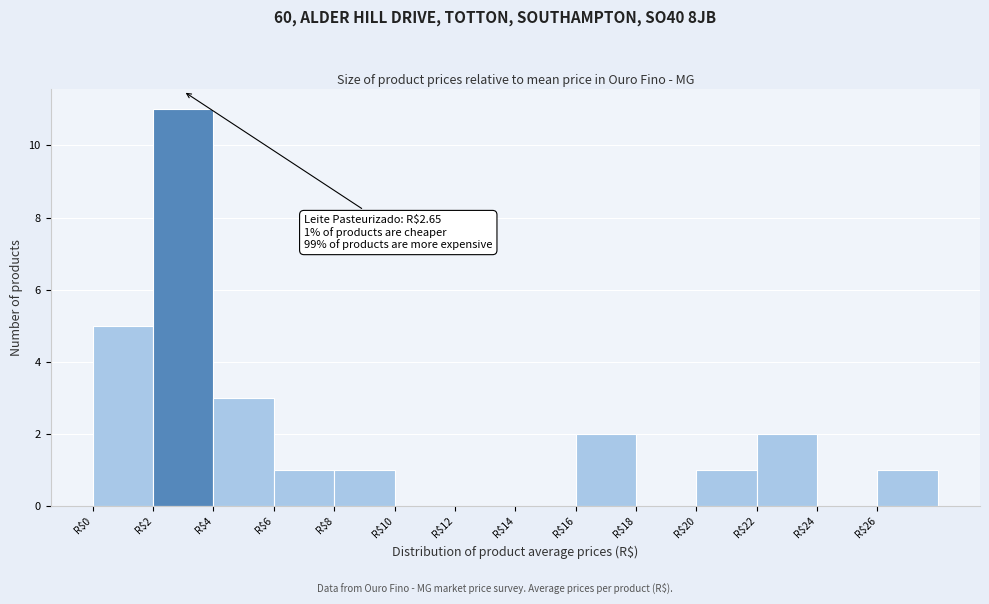

Over which range of the x-axis is the bar tallest?

2 to 4